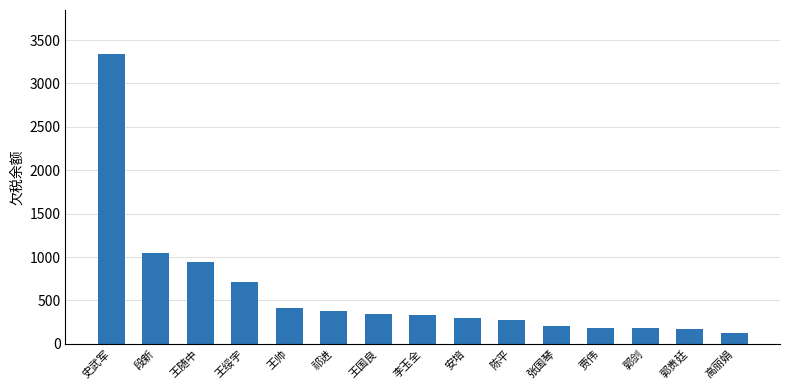

The chart shows a value of 375.5 at 祁进. True or false?

True